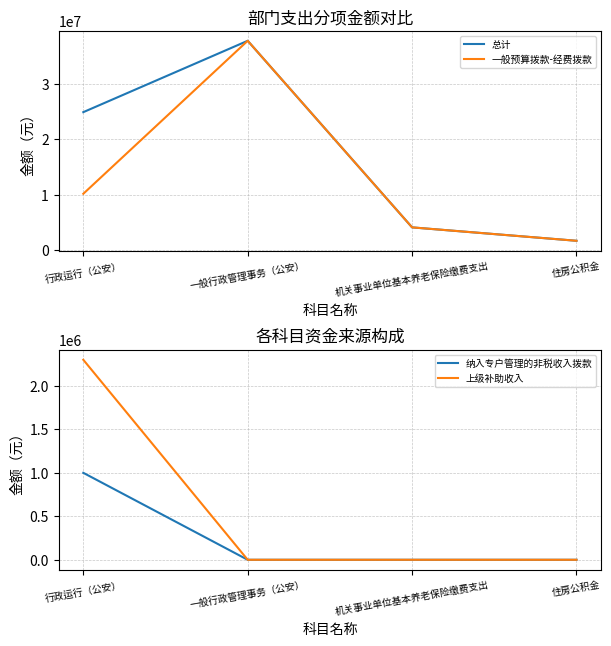

True or false: 总计 has a value of 1445632.0 at 机关事业单位基本养老保险缴费支出.

False